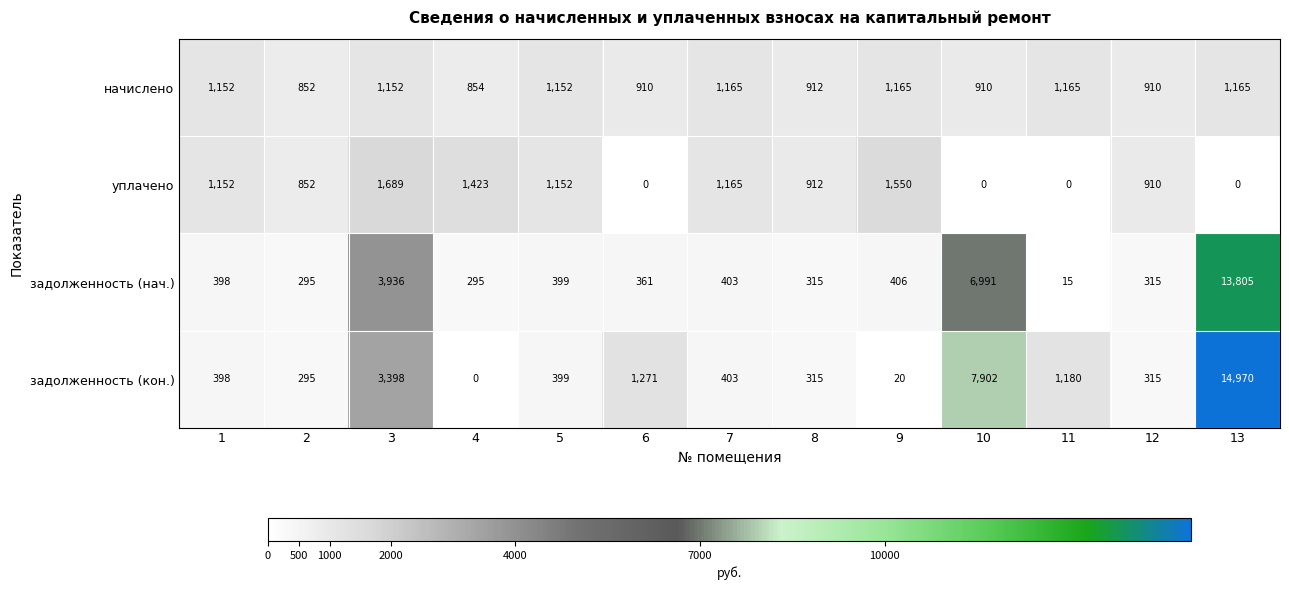

The начислено series shows 555 at 6. True or false?

False